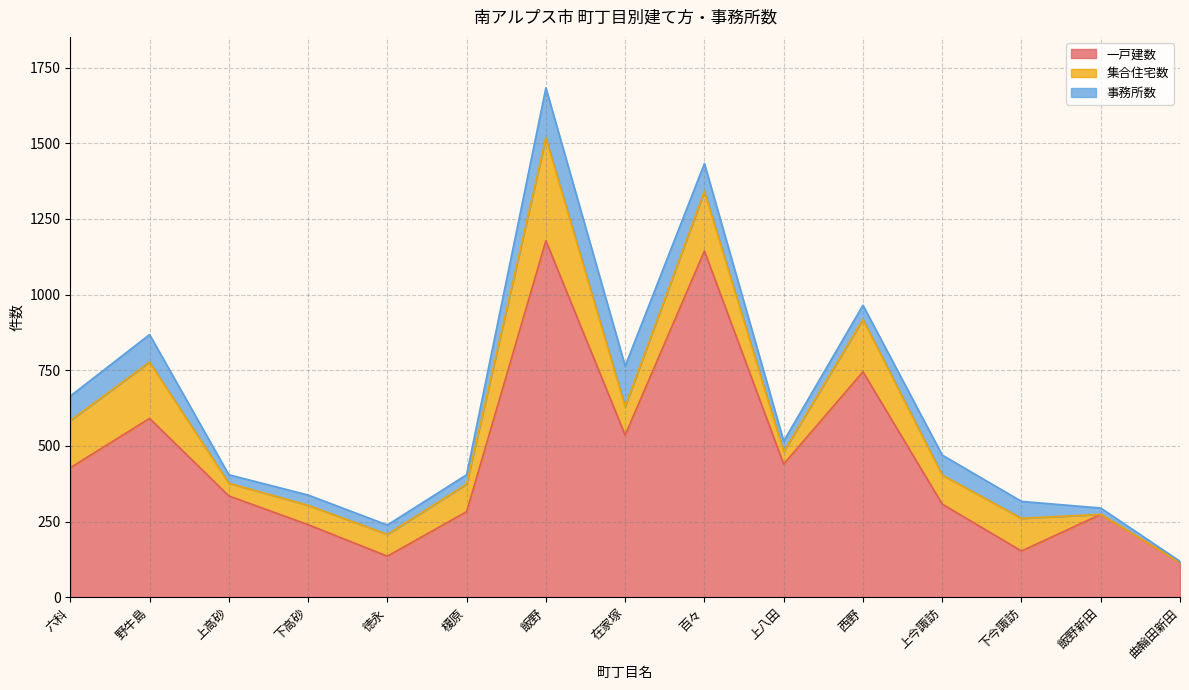

How many values in the 一戸建数 series are below 335?

7